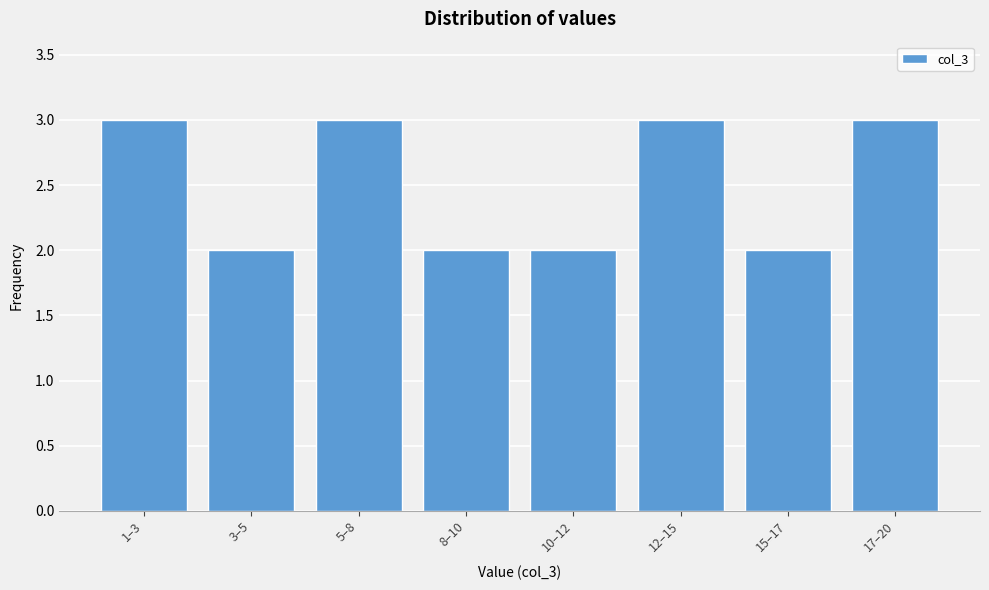

Reading left to right, list all the values displayed in this chart.

1–3=3	3–5=2	5–8=3	8–10=2	10–12=2	12–15=3	15–17=2	17–20=3